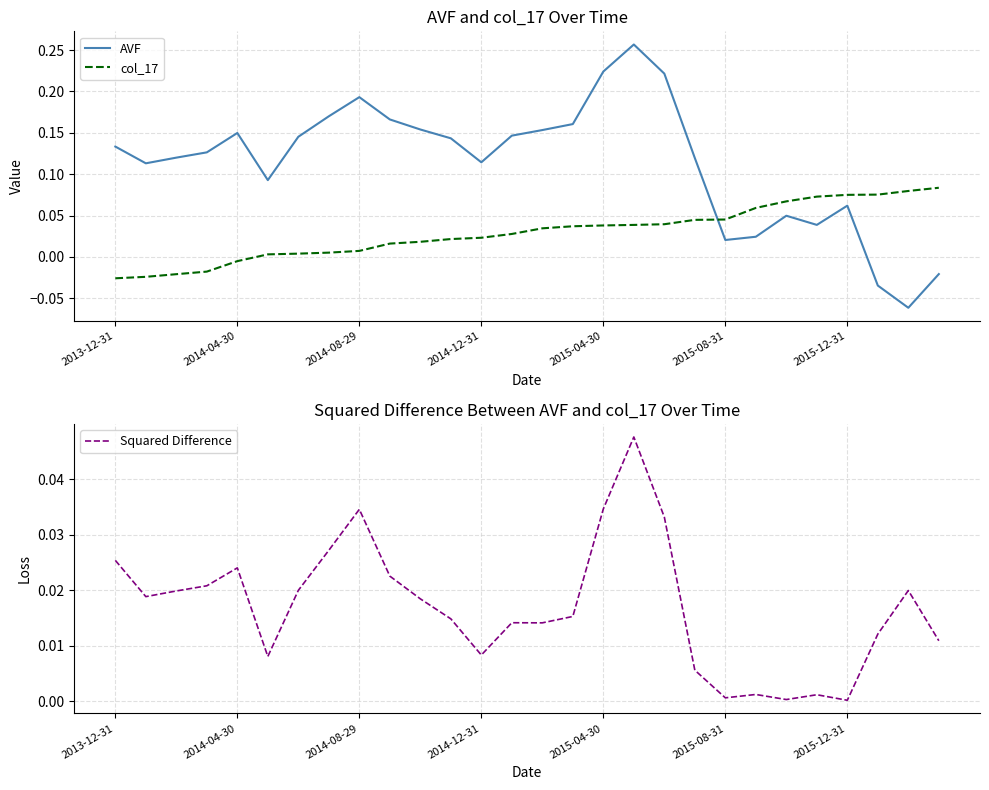

Reading right to left, list all the values displayed in this chart.

AVF: -0.0	-0.1	-0.0	0.1	0.0	0.0	0.0	0.0	0.1	0.2	0.3	0.2	0.2	0.2	0.1	0.1	0.1	0.2	0.2	0.2	0.2	0.1	0.1	0.1	0.1	0.1	0.1	0.1
col_17: 0.1	0.1	0.1	0.1	0.1	0.1	0.1	0.0	0.0	0.0	0.0	0.0	0.0	0.0	0.0	0.0	0.0	0.0	0.0	0.0	0.0	0.0	0.0	-0.0	-0.0	-0.0	-0.0	-0.0
Squared Difference: 0.0	0.0	0.0	0.0	0.0	0.0	0.0	0.0	0.0	0.0	0.0	0.0	0.0	0.0	0.0	0.0	0.0	0.0	0.0	0.0	0.0	0.0	0.0	0.0	0.0	0.0	0.0	0.0